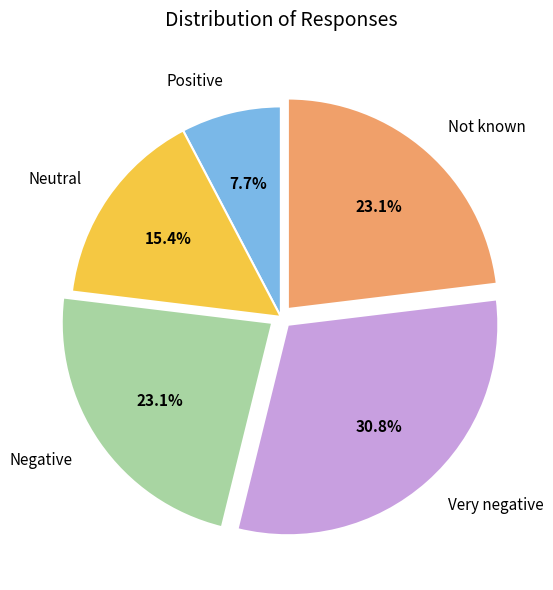

To the nearest percent, what percentage of the pie is Negative?

23%